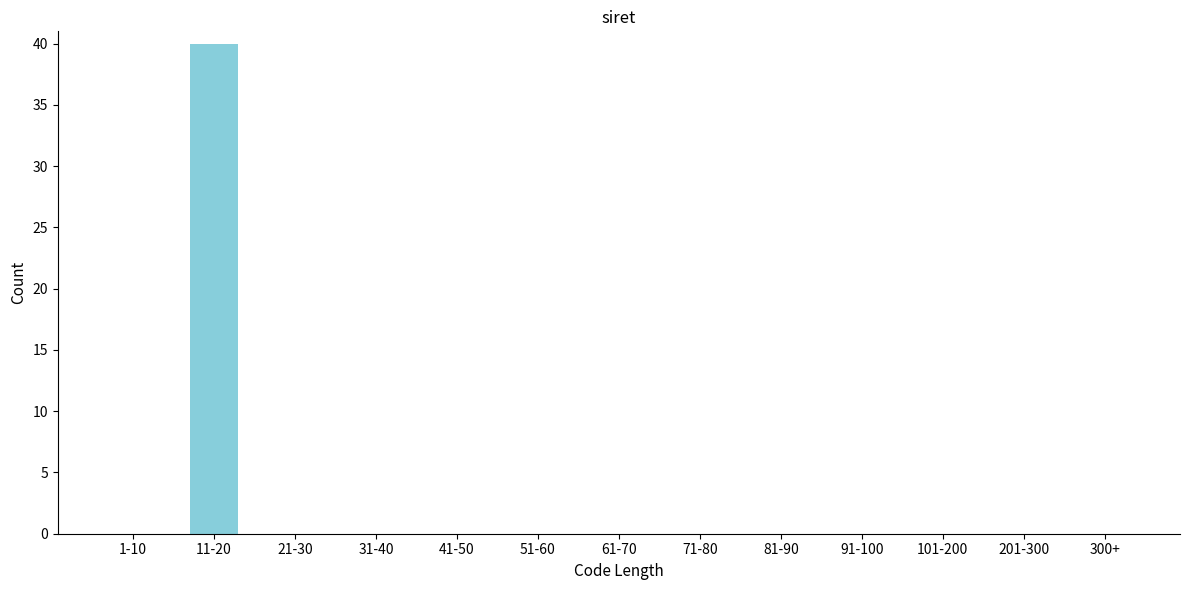

Reading left to right, transcribe all the data shown in this chart.

1-10=0	11-20=40	21-30=0	31-40=0	41-50=0	51-60=0	61-70=0	71-80=0	81-90=0	91-100=0	101-200=0	201-300=0	300+=0